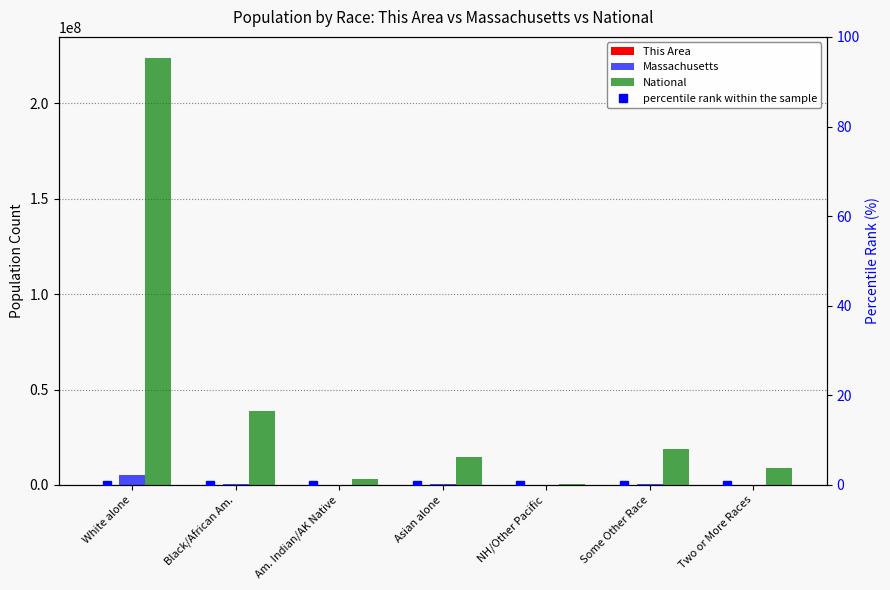

What is the difference between the maximum and minimum values in the This Area series?

12973